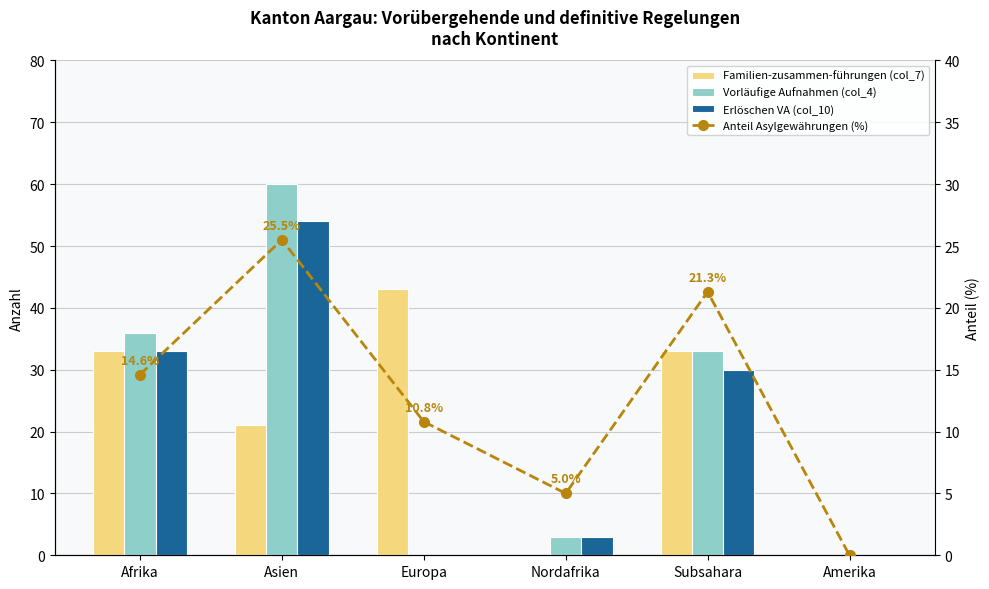

Rank the series at Nordafrika from highest to lowest value.

Anteil Asylgewährungen (%), Vorläufige Aufnahmen (col_4), Erlöschen VA (col_10), Familien-zusammen-führungen (col_7)